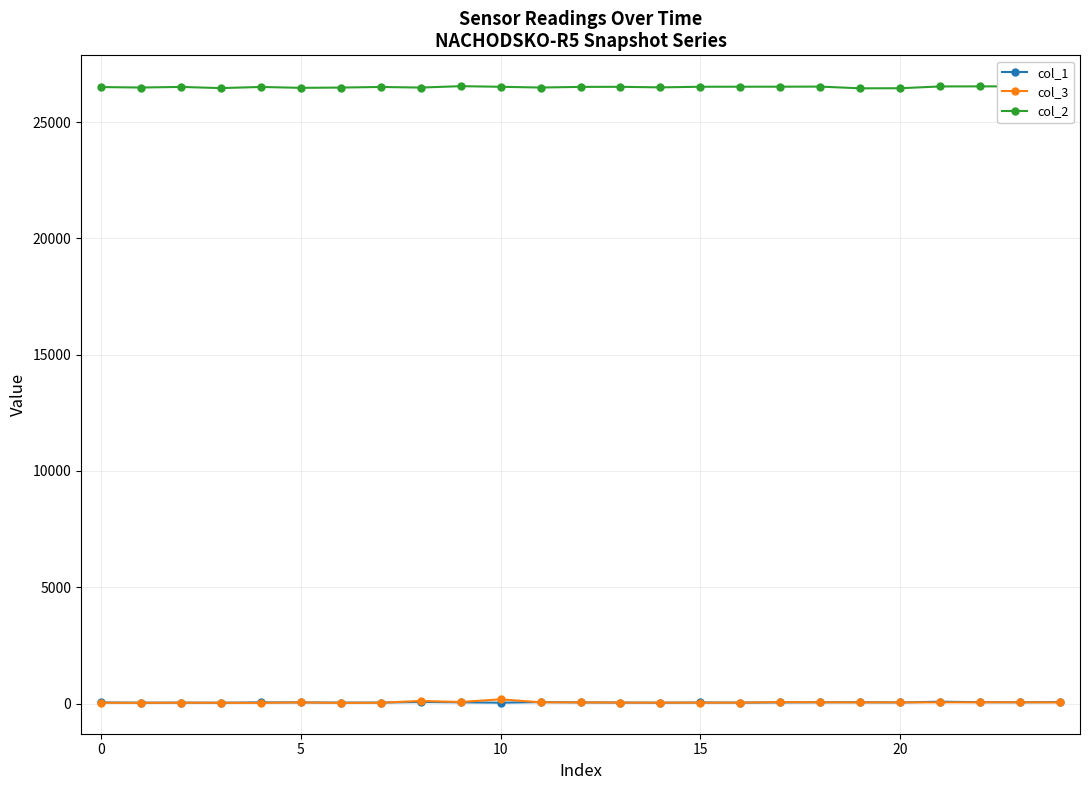

How many distinct data groups are displayed?

3